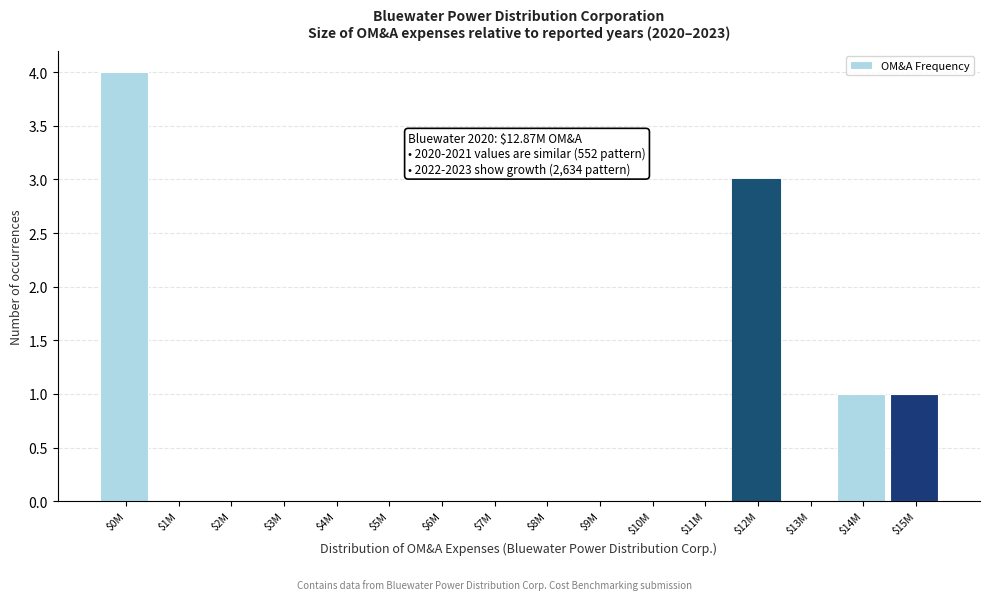

The chart shows a value of -2 at $7M. True or false?

False